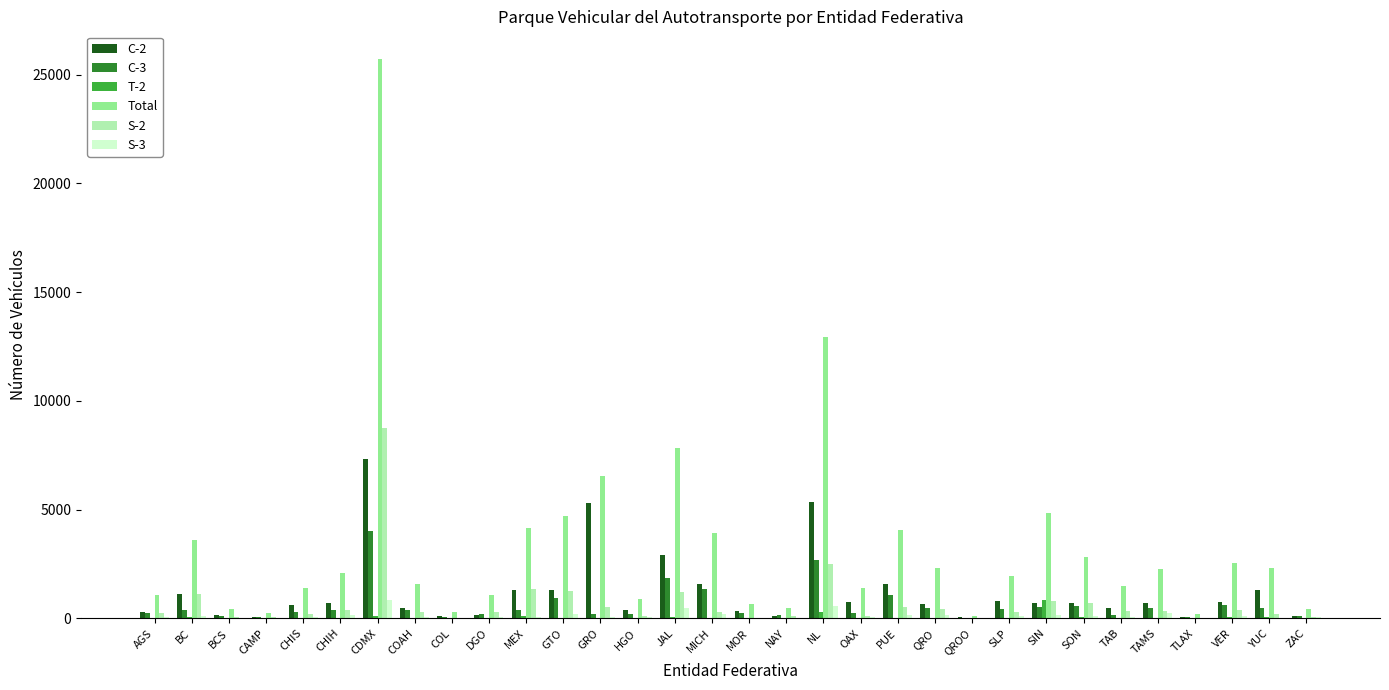

What is the sum of all C-2 values?

38402